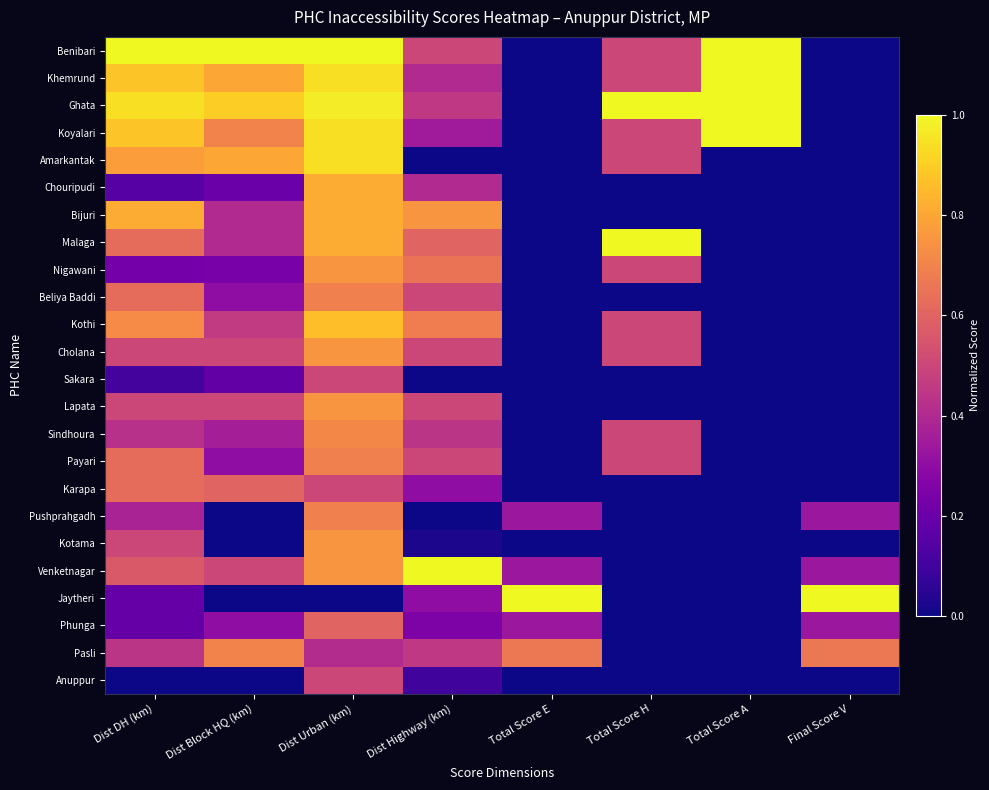

Reading right to left, list all the values displayed in this chart.

Anuppur: Final Score V=0.0	Total Score A=0.0	Total Score H=0.0	Total Score E=0.0	Dist Highway (km)=0.1	Dist Urban (km)=0.5	Dist Block HQ (km)=0.0	Dist DH (km)=0.0
Pasli: Final Score V=0.7	Total Score A=0.0	Total Score H=0.0	Total Score E=0.7	Dist Highway (km)=0.5	Dist Urban (km)=0.4	Dist Block HQ (km)=0.7	Dist DH (km)=0.4
Phunga: Final Score V=0.3	Total Score A=0.0	Total Score H=0.0	Total Score E=0.3	Dist Highway (km)=0.2	Dist Urban (km)=0.6	Dist Block HQ (km)=0.3	Dist DH (km)=0.2
Jaytheri: Final Score V=1.0	Total Score A=0.0	Total Score H=0.0	Total Score E=1.0	Dist Highway (km)=0.3	Dist Urban (km)=0.0	Dist Block HQ (km)=0.0	Dist DH (km)=0.2
Venketnagar: Final Score V=0.3	Total Score A=0.0	Total Score H=0.0	Total Score E=0.3	Dist Highway (km)=1.0	Dist Urban (km)=0.8	Dist Block HQ (km)=0.5	Dist DH (km)=0.6
Kotama: Final Score V=0.0	Total Score A=0.0	Total Score H=0.0	Total Score E=0.0	Dist Highway (km)=0.0	Dist Urban (km)=0.8	Dist Block HQ (km)=0.0	Dist DH (km)=0.5
Pushprahgadh: Final Score V=0.3	Total Score A=0.0	Total Score H=0.0	Total Score E=0.3	Dist Highway (km)=0.0	Dist Urban (km)=0.7	Dist Block HQ (km)=0.0	Dist DH (km)=0.4
Karapa: Final Score V=0.0	Total Score A=0.0	Total Score H=0.0	Total Score E=0.0	Dist Highway (km)=0.3	Dist Urban (km)=0.5	Dist Block HQ (km)=0.6	Dist DH (km)=0.6
Payari: Final Score V=0.0	Total Score A=0.0	Total Score H=0.5	Total Score E=0.0	Dist Highway (km)=0.5	Dist Urban (km)=0.7	Dist Block HQ (km)=0.3	Dist DH (km)=0.6
Sindhoura: Final Score V=0.0	Total Score A=0.0	Total Score H=0.5	Total Score E=0.0	Dist Highway (km)=0.4	Dist Urban (km)=0.7	Dist Block HQ (km)=0.4	Dist DH (km)=0.4
Lapata: Final Score V=0.0	Total Score A=0.0	Total Score H=0.0	Total Score E=0.0	Dist Highway (km)=0.5	Dist Urban (km)=0.8	Dist Block HQ (km)=0.5	Dist DH (km)=0.5
Sakara: Final Score V=0.0	Total Score A=0.0	Total Score H=0.0	Total Score E=0.0	Dist Highway (km)=0.0	Dist Urban (km)=0.5	Dist Block HQ (km)=0.2	Dist DH (km)=0.1
Cholana: Final Score V=0.0	Total Score A=0.0	Total Score H=0.5	Total Score E=0.0	Dist Highway (km)=0.5	Dist Urban (km)=0.8	Dist Block HQ (km)=0.5	Dist DH (km)=0.5
Kothi: Final Score V=0.0	Total Score A=0.0	Total Score H=0.5	Total Score E=0.0	Dist Highway (km)=0.7	Dist Urban (km)=0.9	Dist Block HQ (km)=0.5	Dist DH (km)=0.7
Beliya Baddi: Final Score V=0.0	Total Score A=0.0	Total Score H=0.0	Total Score E=0.0	Dist Highway (km)=0.5	Dist Urban (km)=0.7	Dist Block HQ (km)=0.3	Dist DH (km)=0.6
Nigawani: Final Score V=0.0	Total Score A=0.0	Total Score H=0.5	Total Score E=0.0	Dist Highway (km)=0.7	Dist Urban (km)=0.8	Dist Block HQ (km)=0.2	Dist DH (km)=0.2
Malaga: Final Score V=0.0	Total Score A=0.0	Total Score H=1.0	Total Score E=0.0	Dist Highway (km)=0.6	Dist Urban (km)=0.8	Dist Block HQ (km)=0.4	Dist DH (km)=0.6
Bijuri: Final Score V=0.0	Total Score A=0.0	Total Score H=0.0	Total Score E=0.0	Dist Highway (km)=0.8	Dist Urban (km)=0.8	Dist Block HQ (km)=0.4	Dist DH (km)=0.8
Chouripudi: Final Score V=0.0	Total Score A=0.0	Total Score H=0.0	Total Score E=0.0	Dist Highway (km)=0.4	Dist Urban (km)=0.8	Dist Block HQ (km)=0.2	Dist DH (km)=0.1
Amarkantak: Final Score V=0.0	Total Score A=0.0	Total Score H=0.5	Total Score E=0.0	Dist Highway (km)=0.0	Dist Urban (km)=0.9	Dist Block HQ (km)=0.8	Dist DH (km)=0.8
Koyalari: Final Score V=0.0	Total Score A=1.0	Total Score H=0.5	Total Score E=0.0	Dist Highway (km)=0.3	Dist Urban (km)=0.9	Dist Block HQ (km)=0.7	Dist DH (km)=0.9
Ghata: Final Score V=0.0	Total Score A=1.0	Total Score H=1.0	Total Score E=0.0	Dist Highway (km)=0.5	Dist Urban (km)=1.0	Dist Block HQ (km)=0.9	Dist DH (km)=0.9
Khemrund: Final Score V=0.0	Total Score A=1.0	Total Score H=0.5	Total Score E=0.0	Dist Highway (km)=0.4	Dist Urban (km)=0.9	Dist Block HQ (km)=0.8	Dist DH (km)=0.9
Benibari: Final Score V=0.0	Total Score A=1.0	Total Score H=0.5	Total Score E=0.0	Dist Highway (km)=0.5	Dist Urban (km)=1.0	Dist Block HQ (km)=1.0	Dist DH (km)=1.0